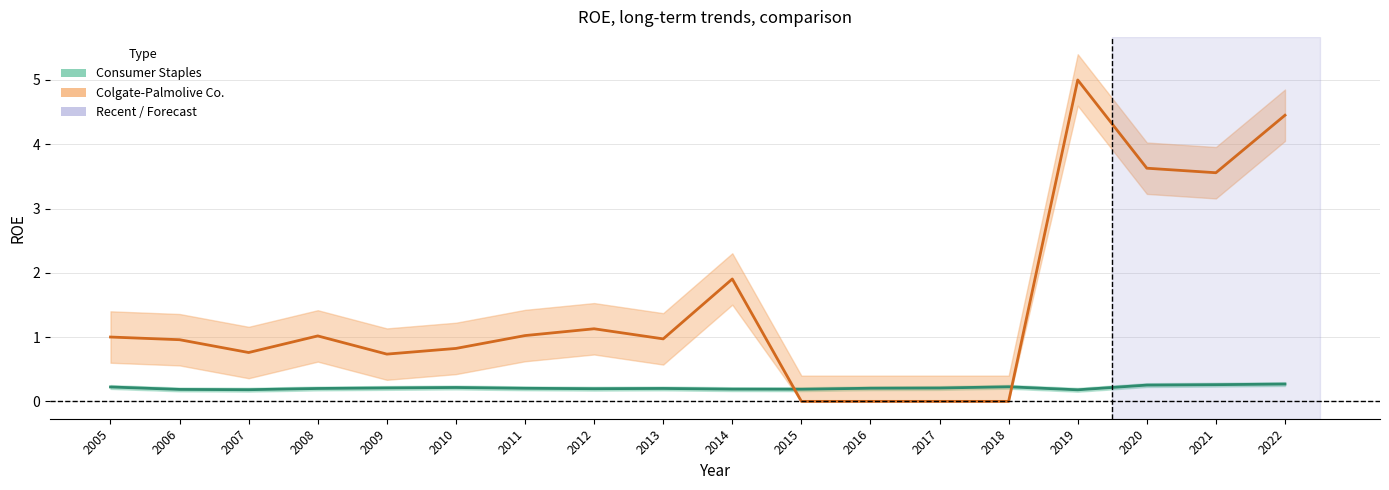

Where is Colgate-Palmolive Co. nearest to the value 2?

2014